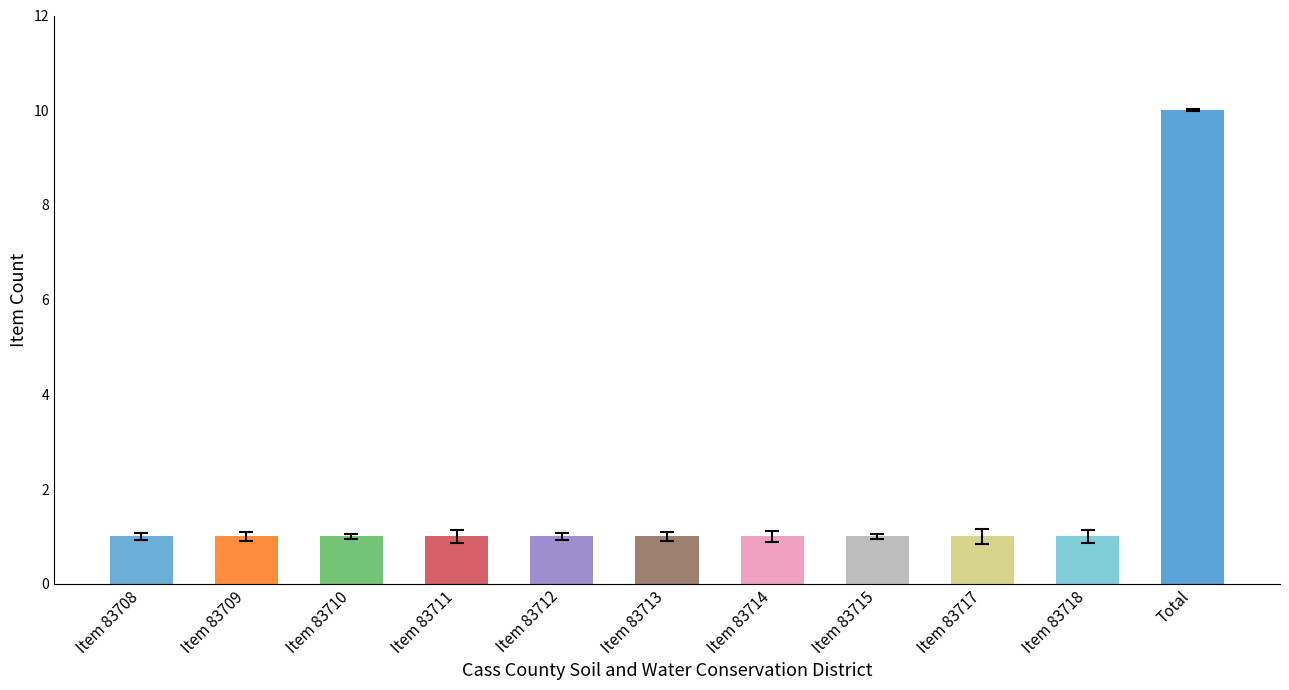

What is the maximum value shown in the chart?

10